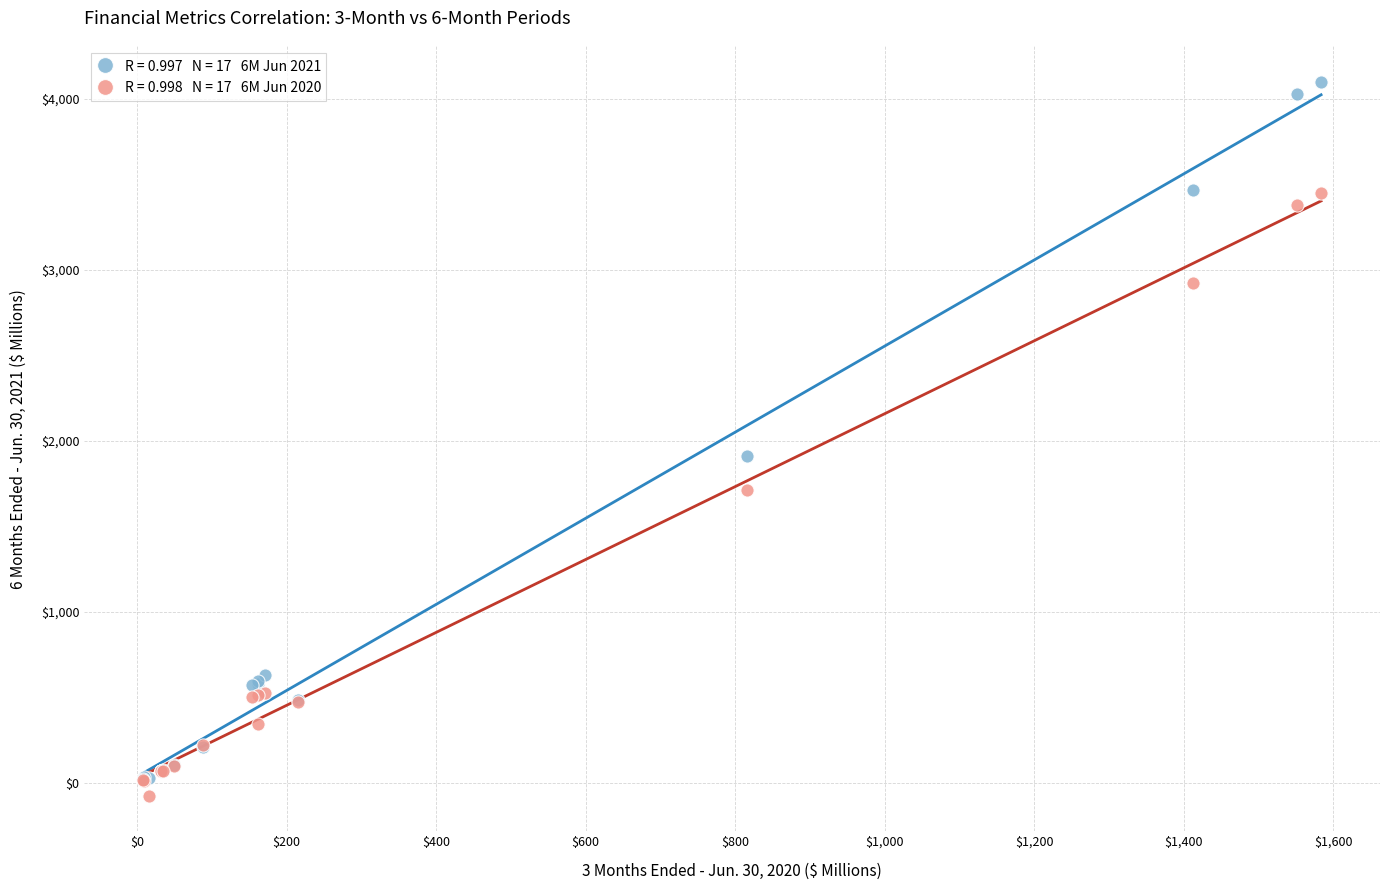

Across all series, what Y value is closest to 2012?

1912.7